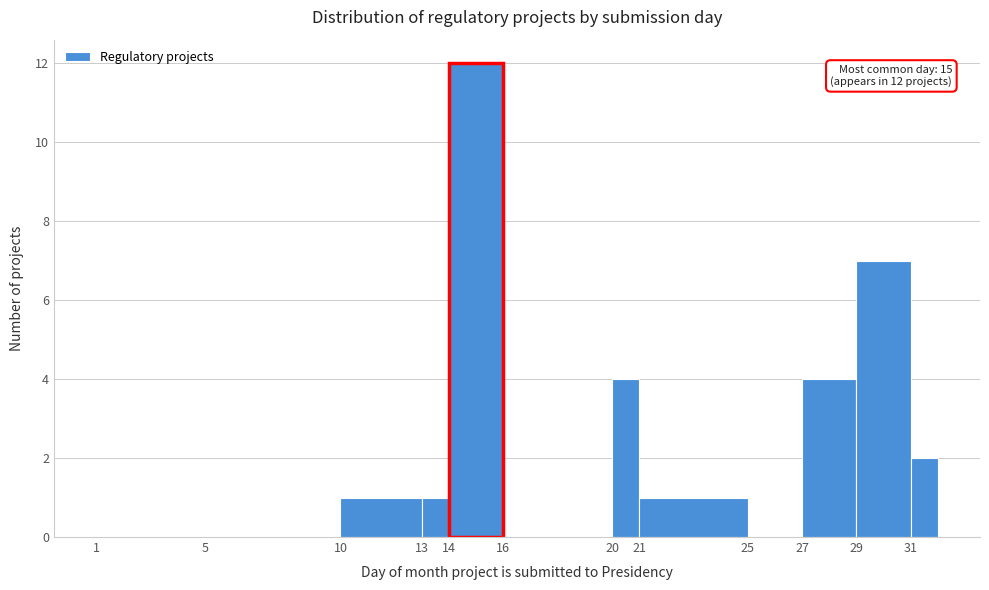

Which range on the x-axis has the tallest bar?

14 to 16